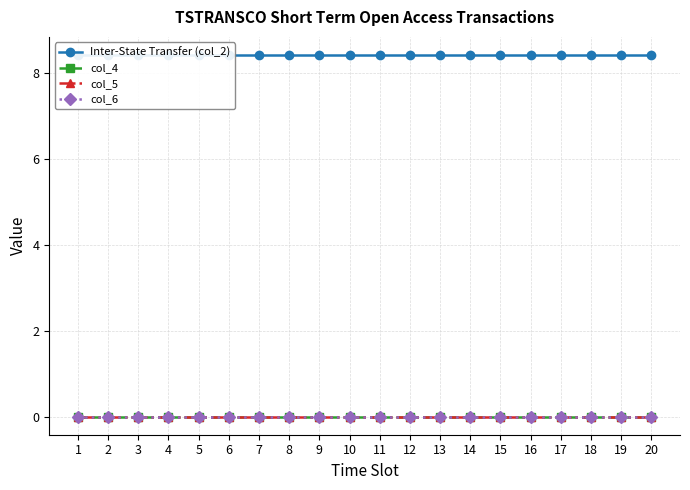

The value of col_5 at 2 is 0.0. True or false?

True